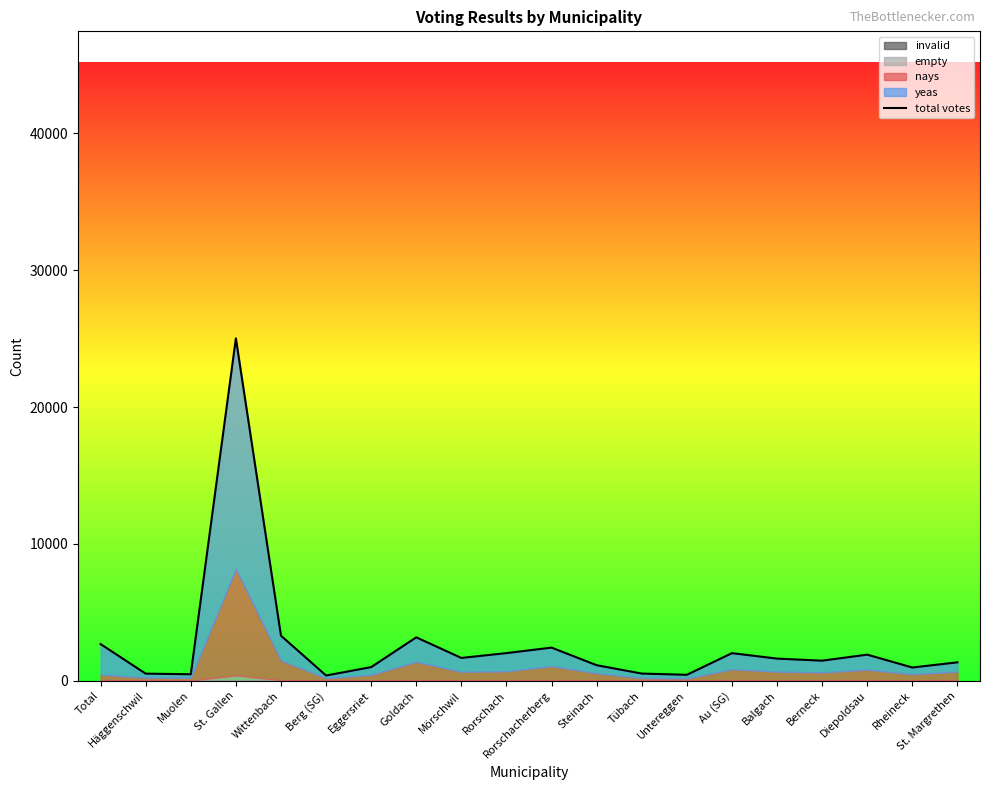

At which category does the chart reach its peak across all series?

St. Gallen